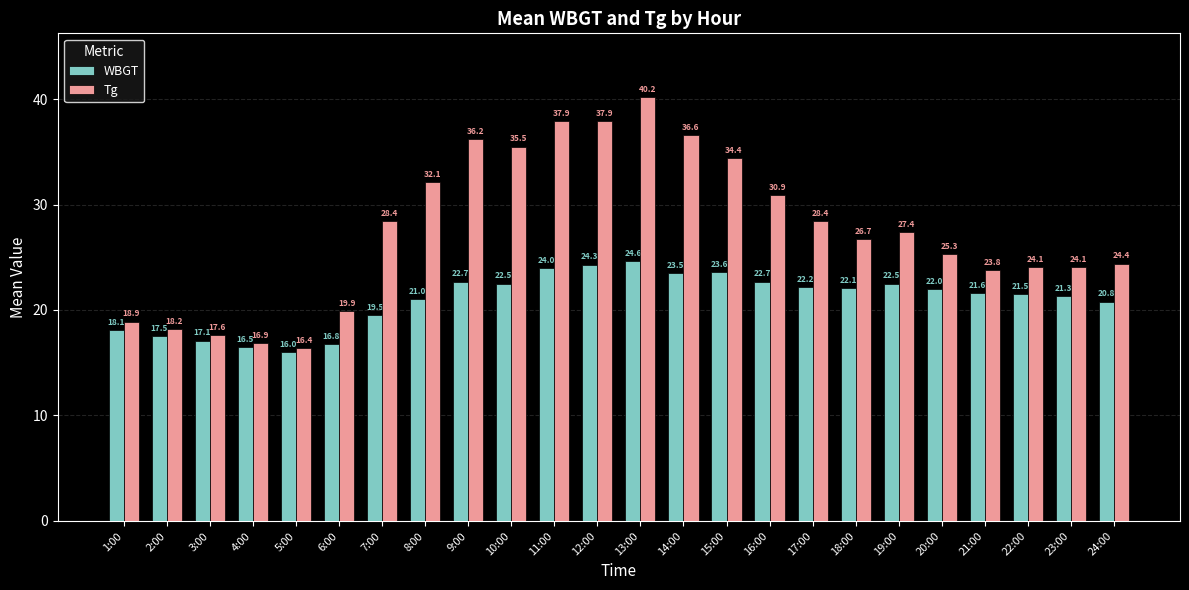

What is the difference between the maximum and minimum values in the Tg series?

23.8